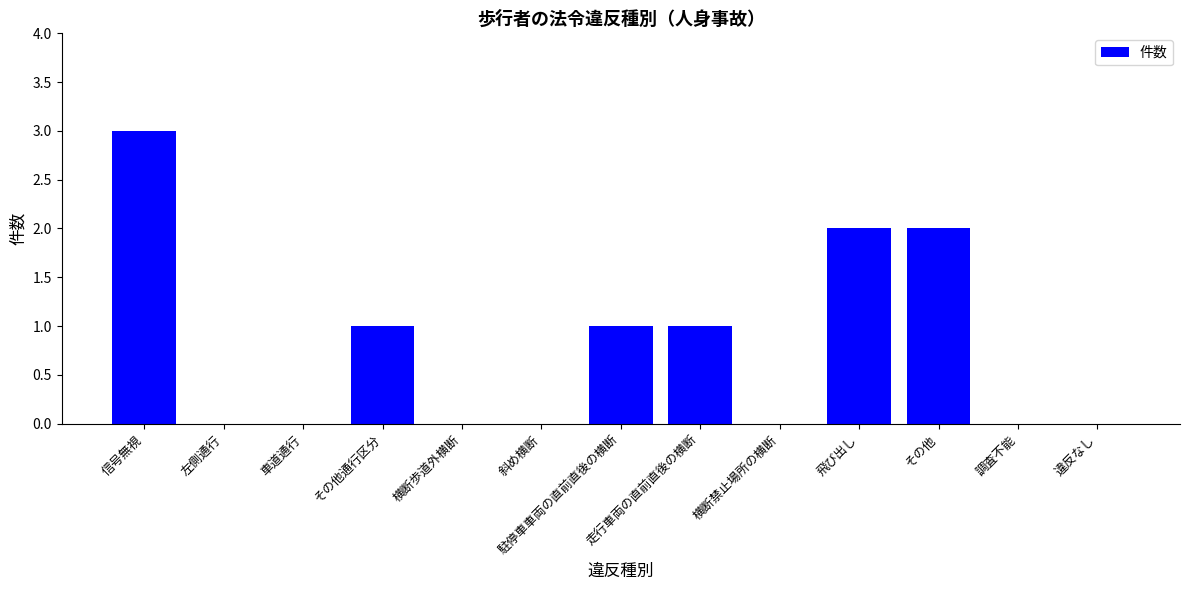

What is the sum of all values?

10